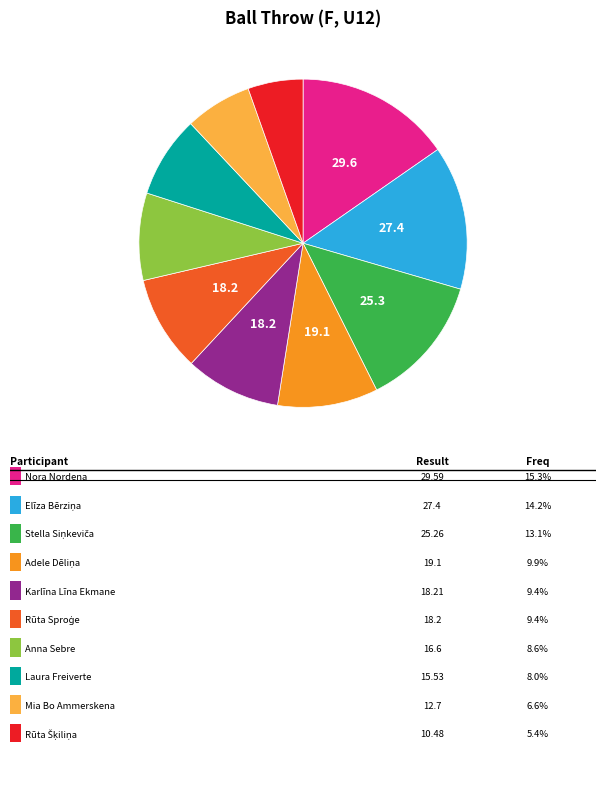

Does any single category account for the majority?

No